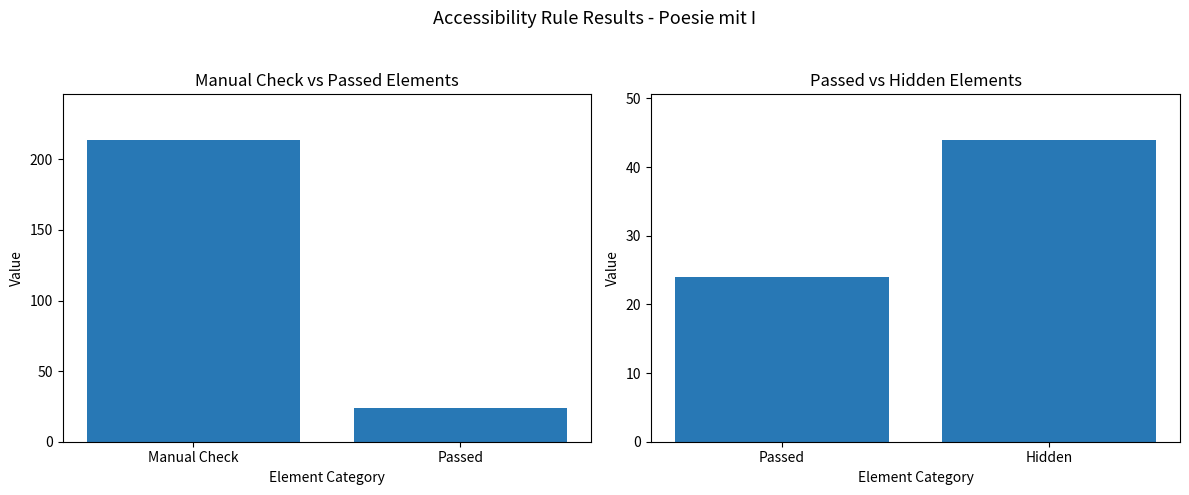

What position from the left is Manual Check?

1